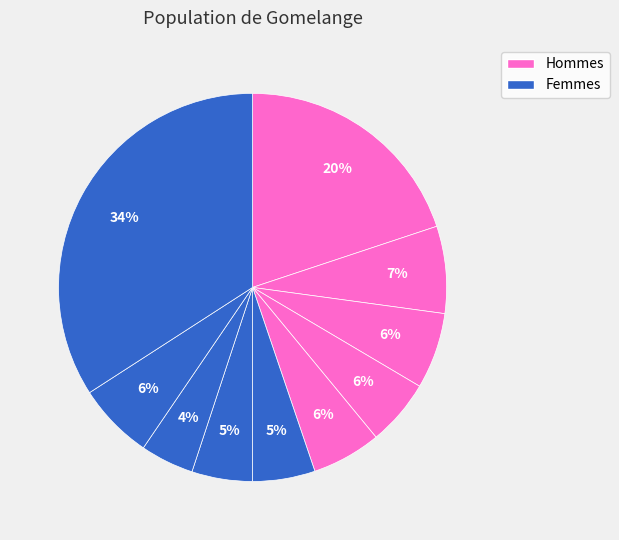

Count the number of slices in the pie.

10